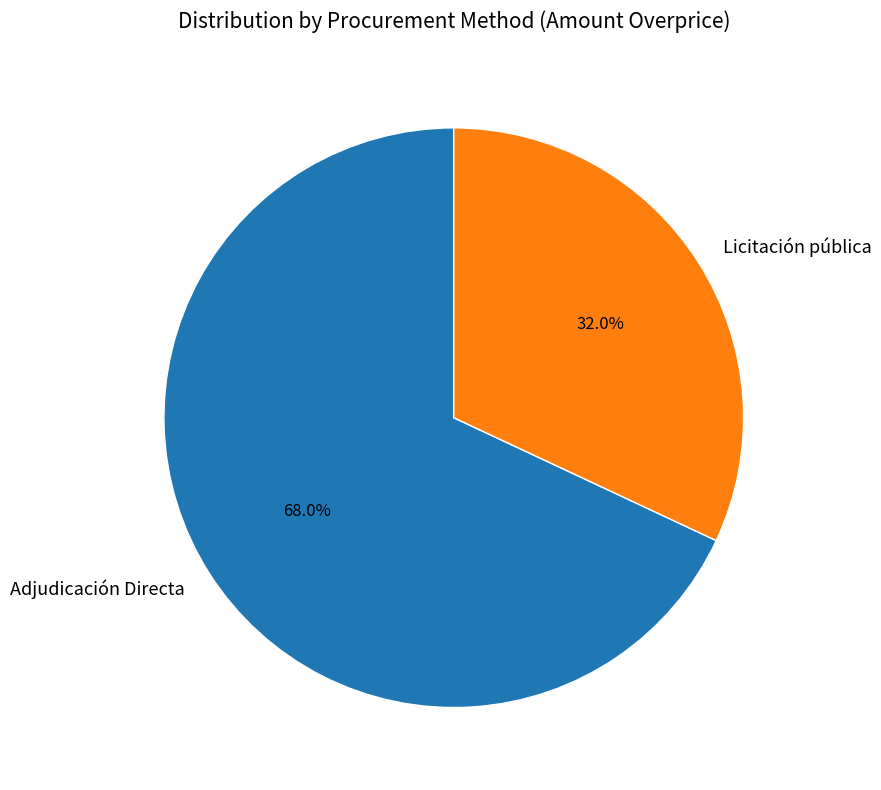

What portion of the pie excludes Adjudicación Directa?

32.0%